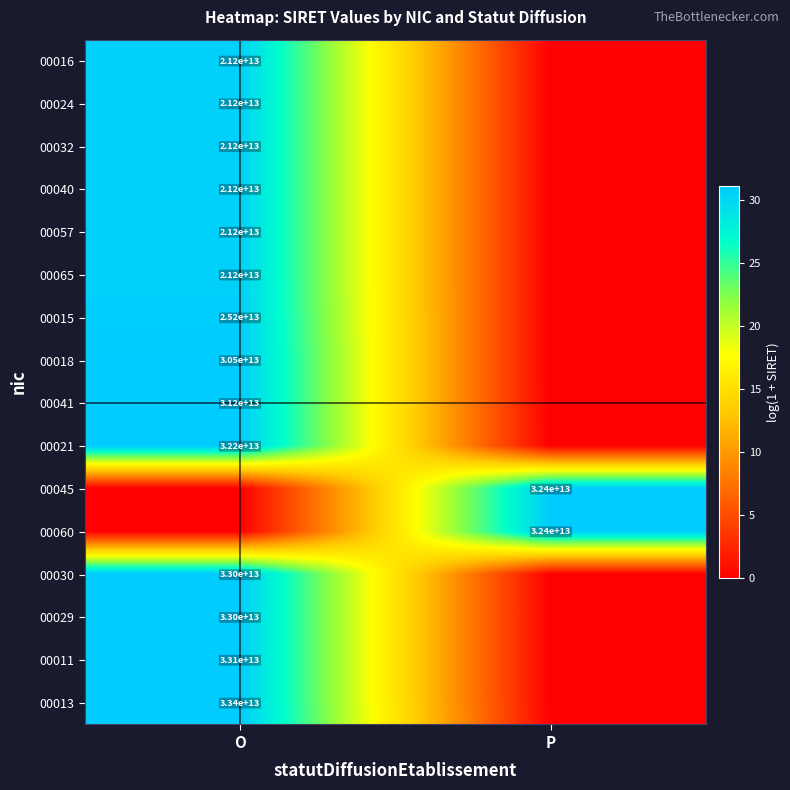

The value of 00029 at O is 21730926117718. True or false?

False